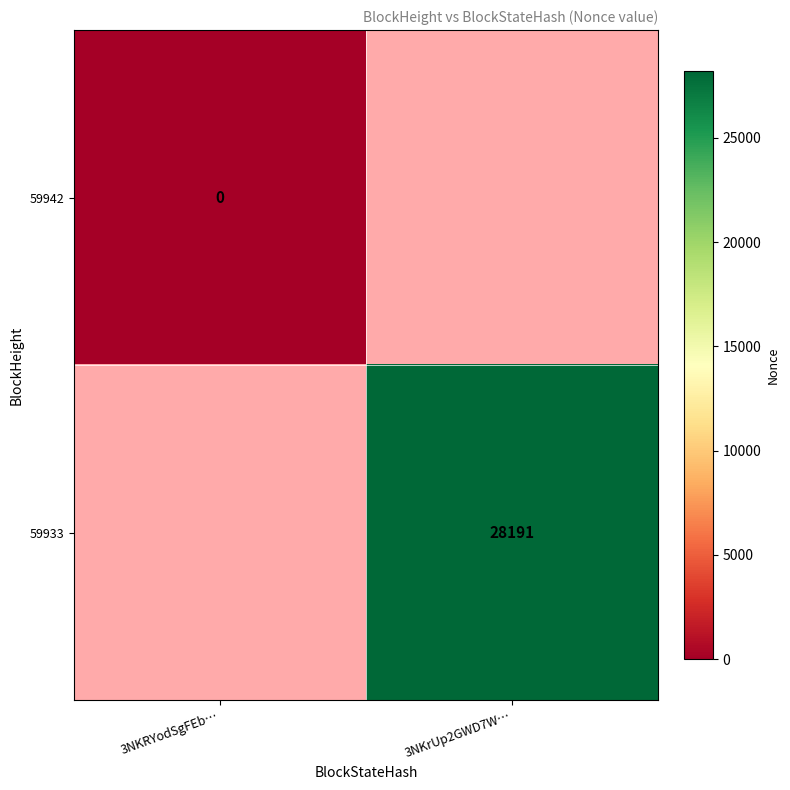

Is it true that 59933 equals 28191 at 3NKrUp2GWD7W…?

True